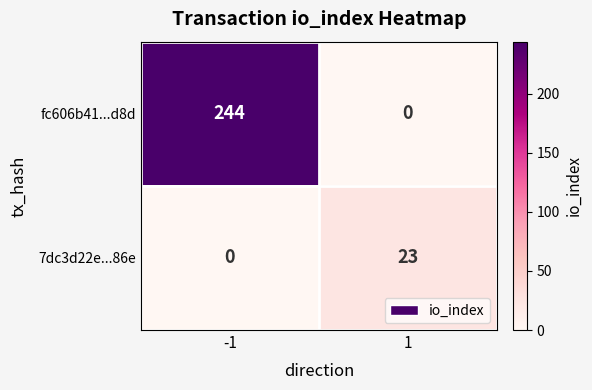

How many categories are shown in the chart?

2